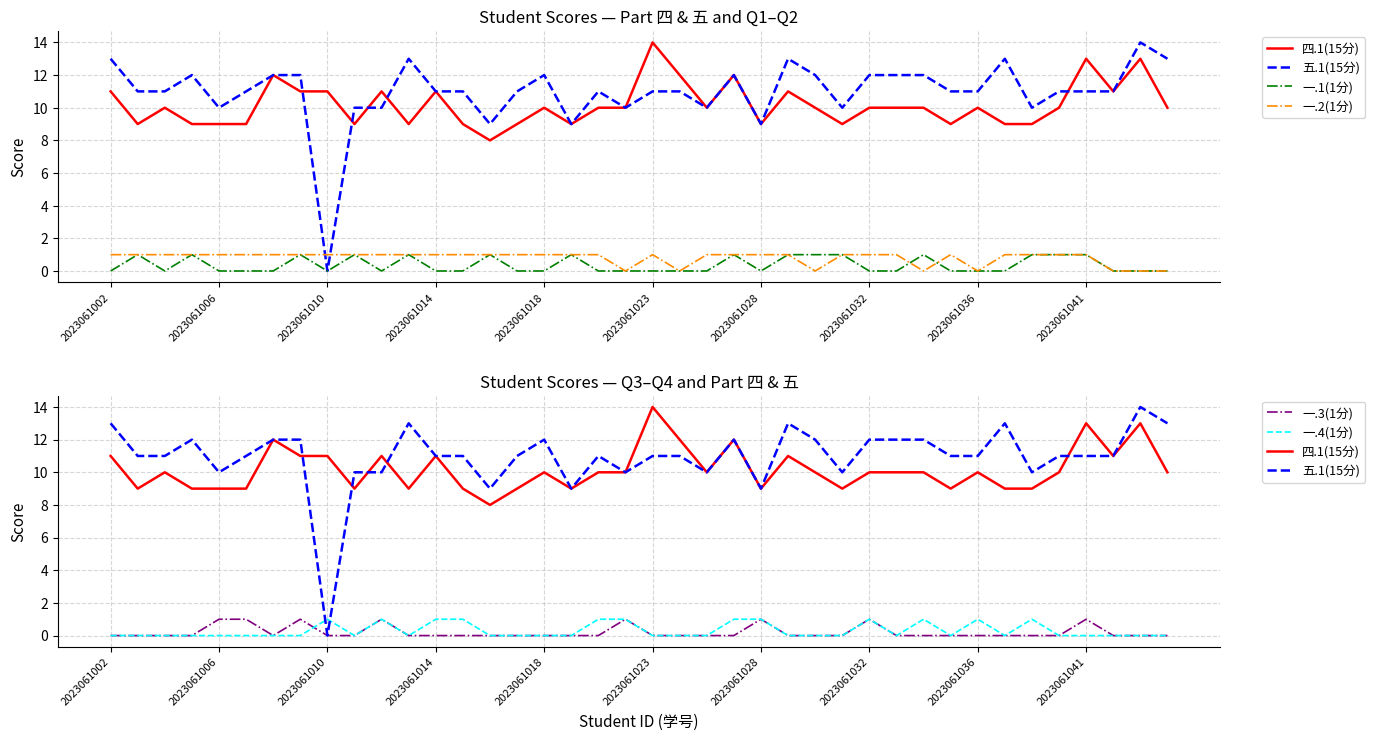

Is this an area chart (filled region under the line)?

No